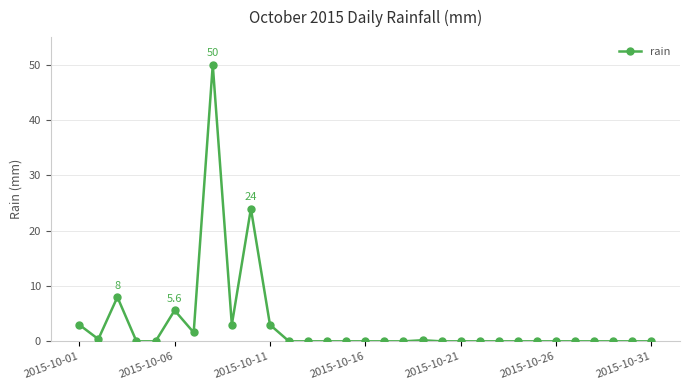

How many categories are shown in the chart?

31